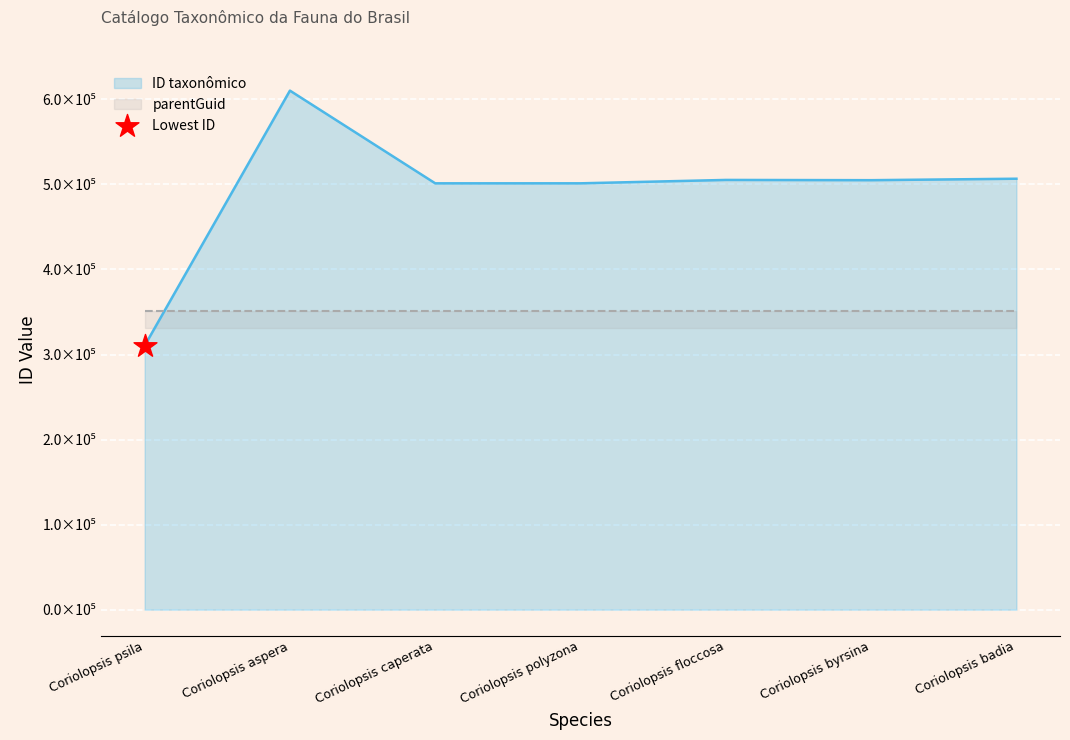

What is the ratio of the value at Coriolopsis aspera to the value at Coriolopsis polyzona?

1.2